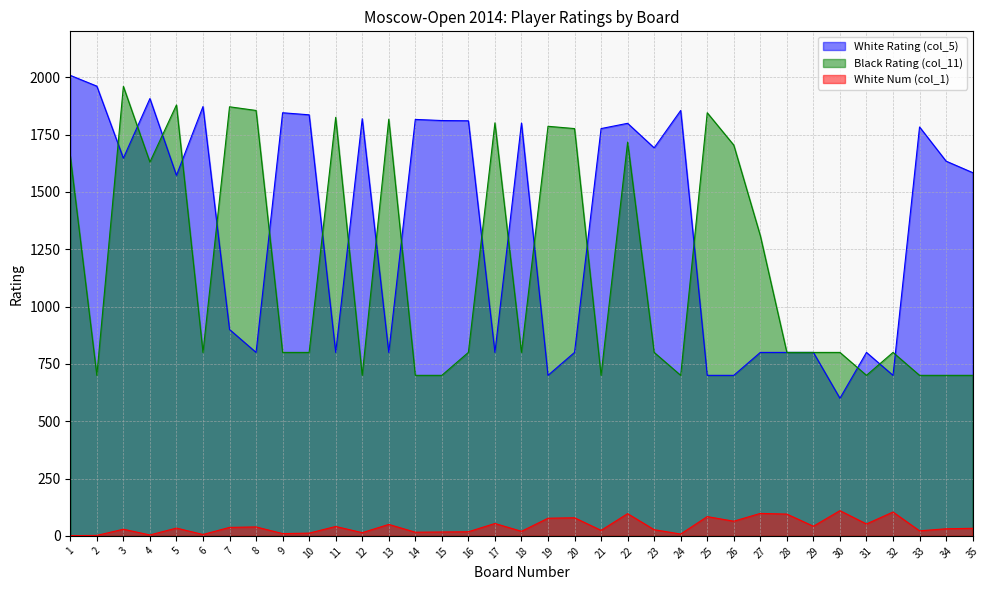

True or false: Black Rating (col_11) and White Num (col_1) intersect in this chart.

False